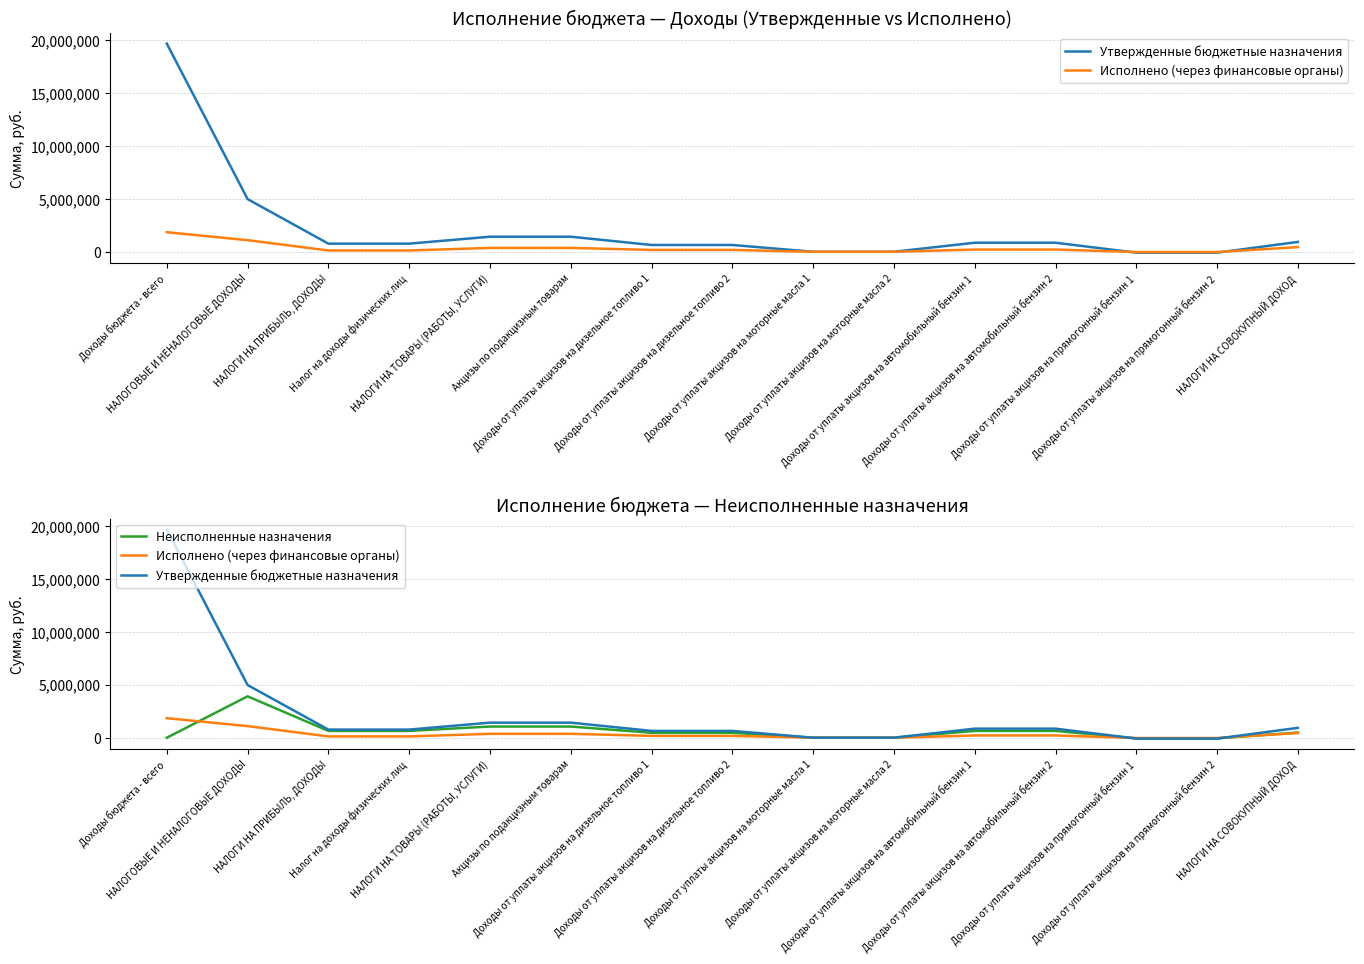

Between Акцизы по подакцизным товарам and НАЛОГИ НА СОВОКУПНЫЙ ДОХОД, which is larger?

Акцизы по подакцизным товарам